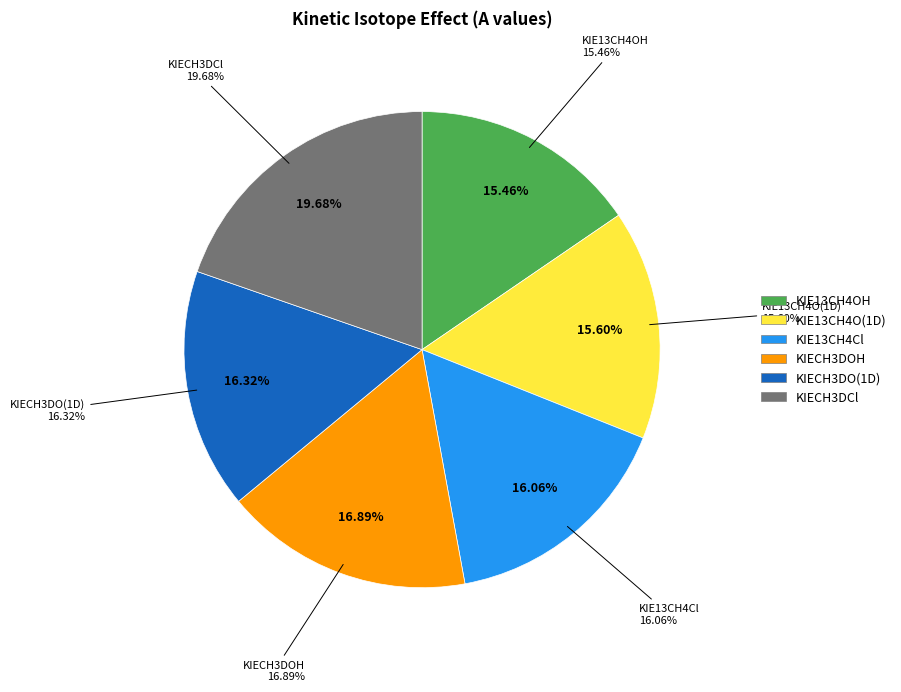

Is KIECH3DOH the majority of the pie?

No